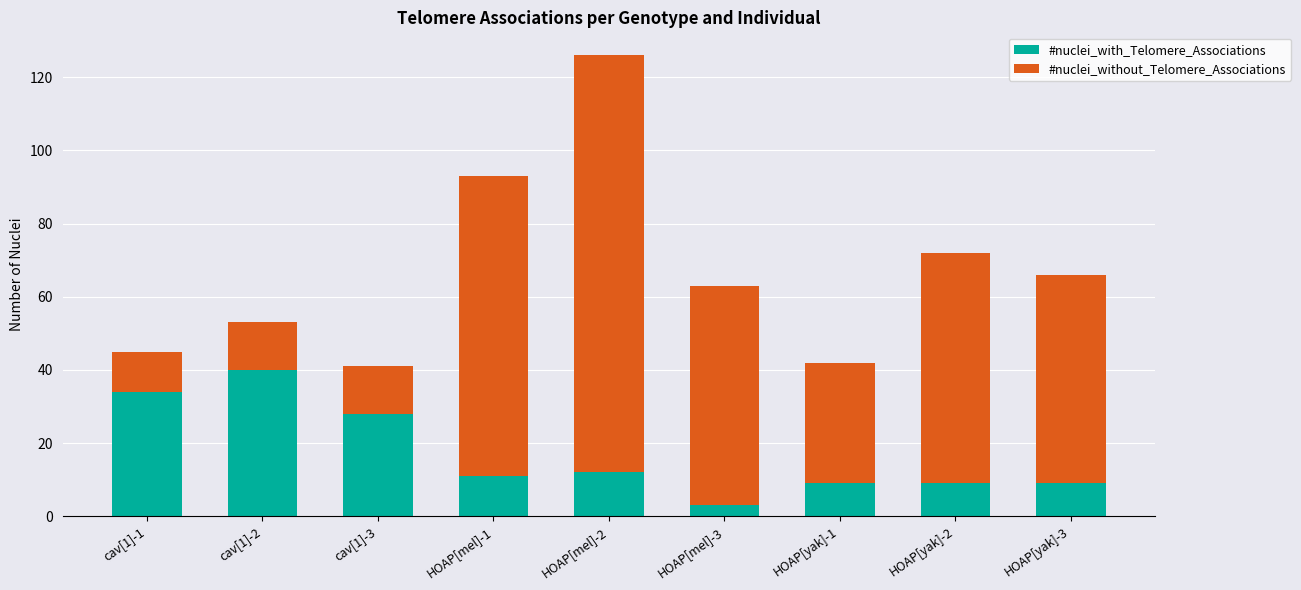

Reading right to left, what are the values for #nuclei_with_Telomere_Associations?

HOAP[yak]-3=9	HOAP[yak]-2=9	HOAP[yak]-1=9	HOAP[mel]-3=3	HOAP[mel]-2=12	HOAP[mel]-1=11	cav[1]-3=28	cav[1]-2=40	cav[1]-1=34